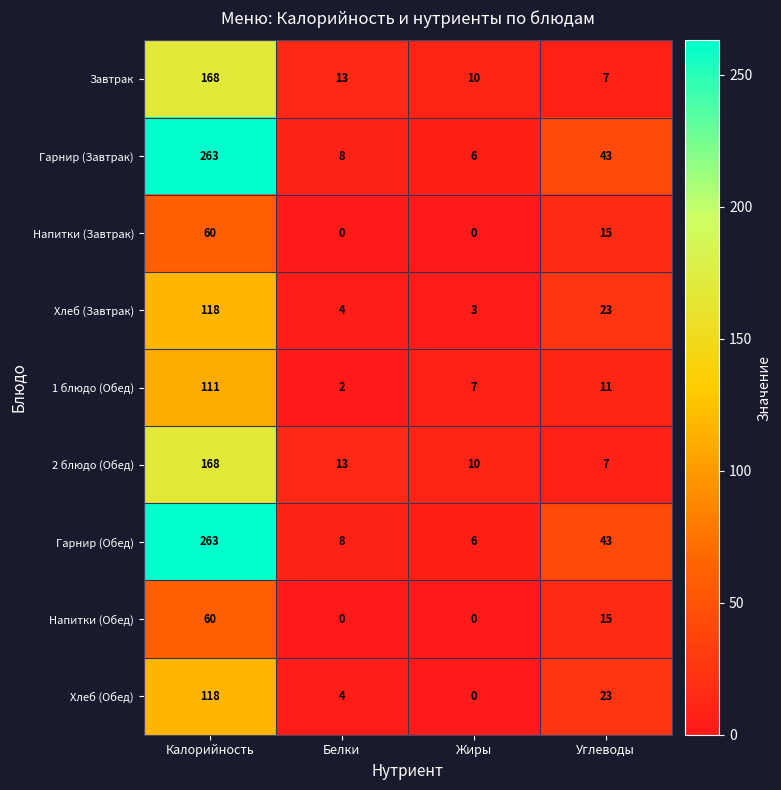

What is the approximate value of 2 блюдо (Обед) at Калорийность?

168